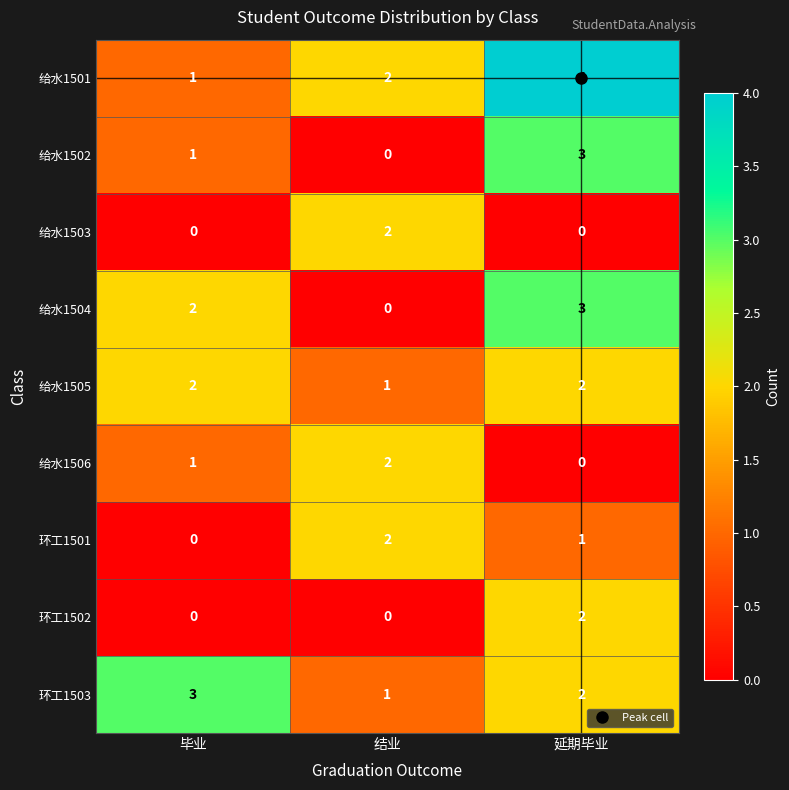

How many 给水1502 values are between 0 and 3?

3